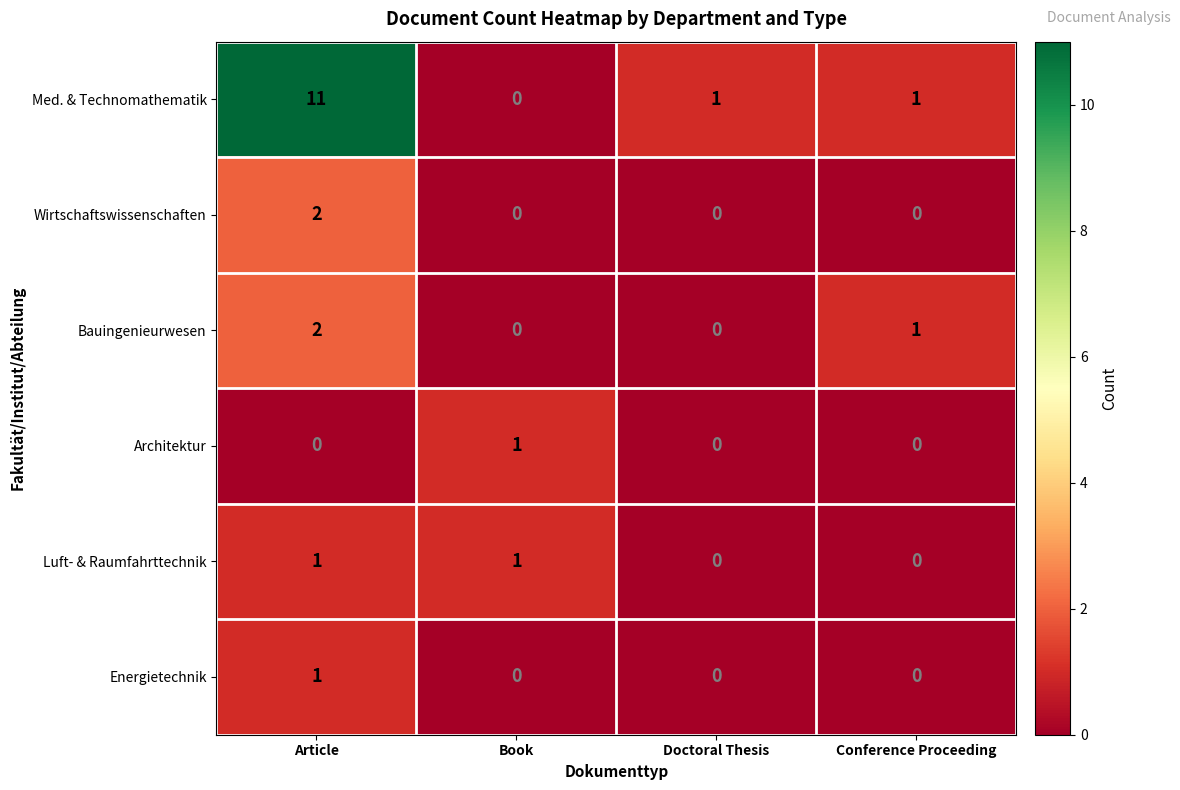

How many positive values does the Energietechnik series have?

1